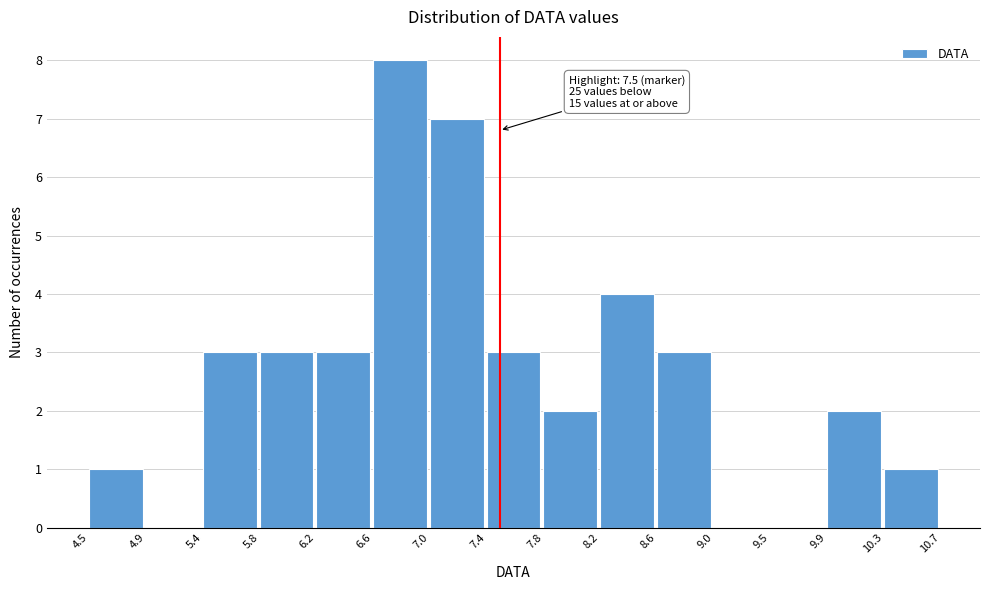

Over which range of the x-axis is the bar tallest?

6.6 to 7.0